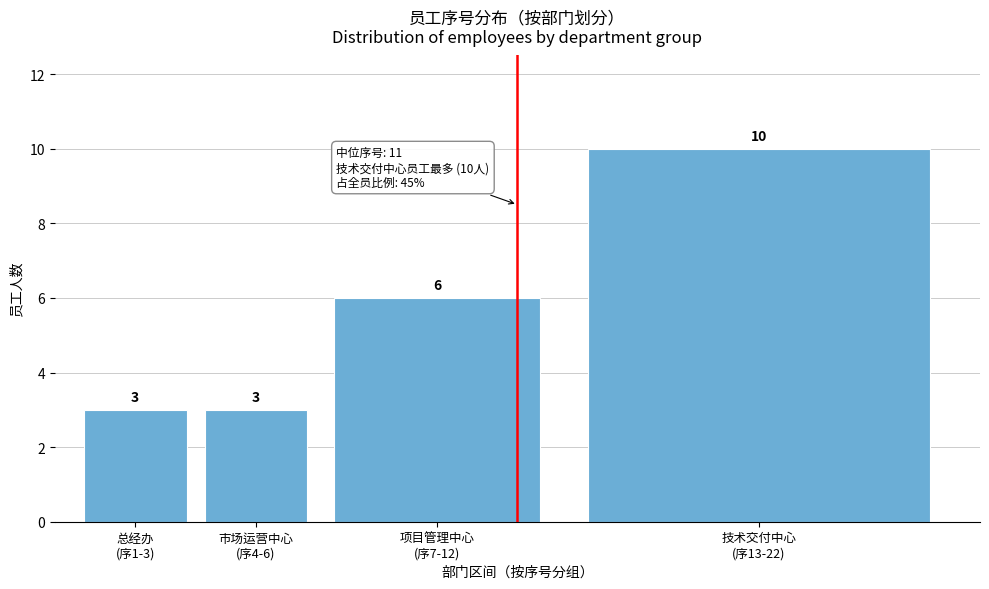

Reading left to right, extract all data points from this chart.

3	3	6	10